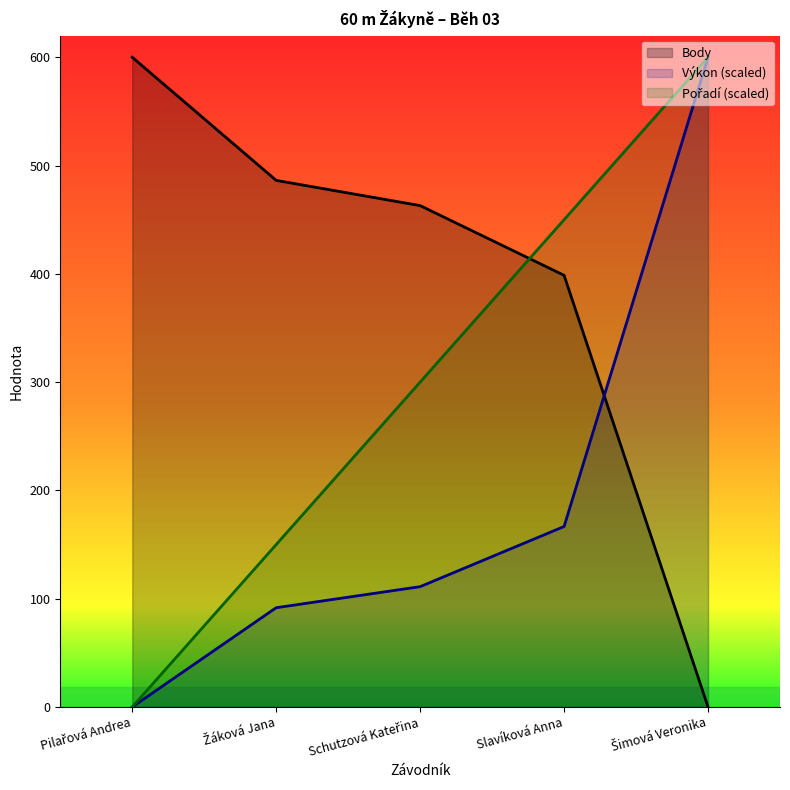

What is the highest value of the Výkon series?

600.0